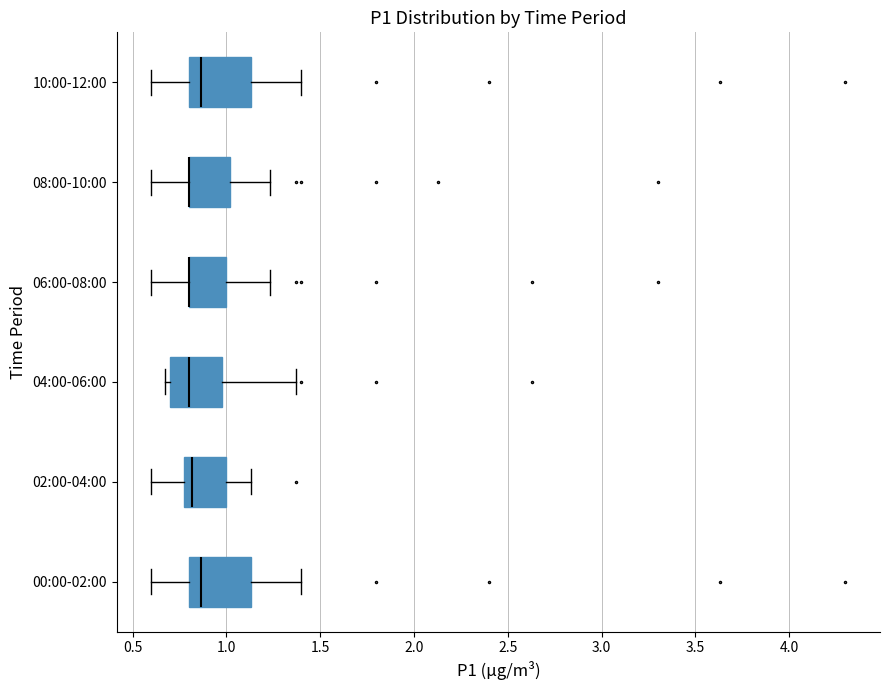

Where does the right whisker of the box for 02:00-04:00 end on the x-axis? The values are not printed on the chart, so give them approximately, as read against the axis.

1.15